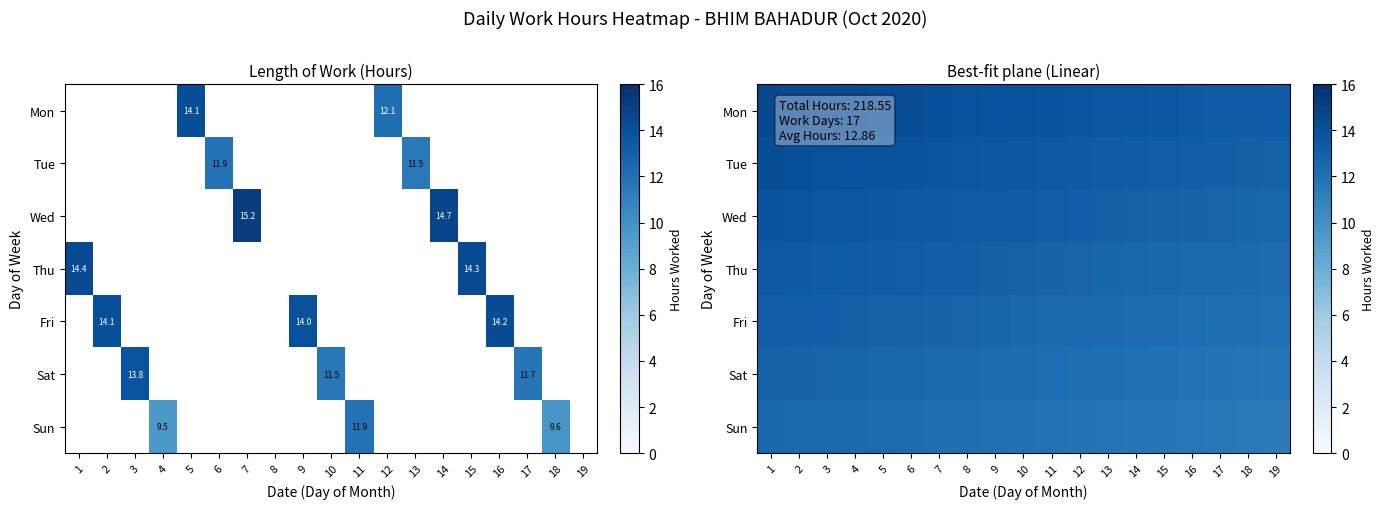

What is the minimum value for Tue?

13.0